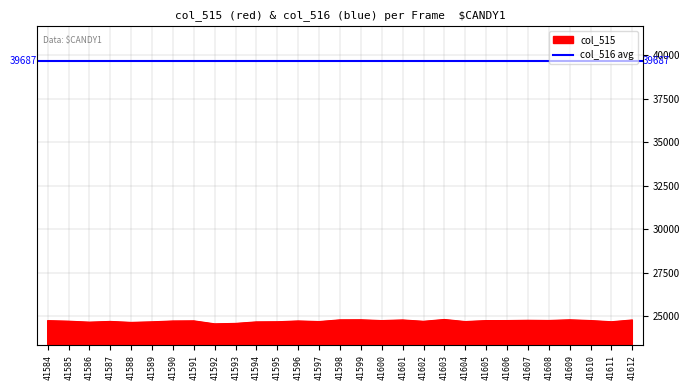

Reading left to right, extract all data points from this chart.

41584=24724	41585=24693	41586=24637	41587=24679	41588=24622	41589=24656	41590=24704	41591=24712	41592=24540	41593=24565	41594=24652	41595=24660	41596=24706	41597=24671	41598=24769	41599=24773	41600=24727	41601=24764	41602=24686	41603=24790	41604=24671	41605=24727	41606=24729	41607=24744	41608=24733	41609=24772	41610=24729	41611=24660	41612=24763